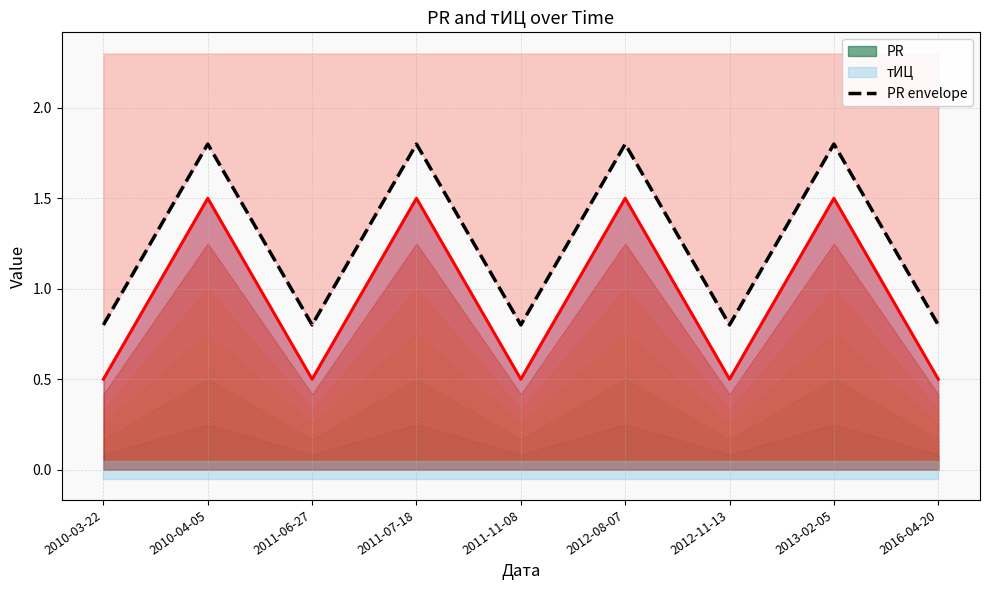

Reading right to left, list all the values displayed in this chart.

0.8	1.8	0.8	1.8	0.8	1.8	0.8	1.8	0.8